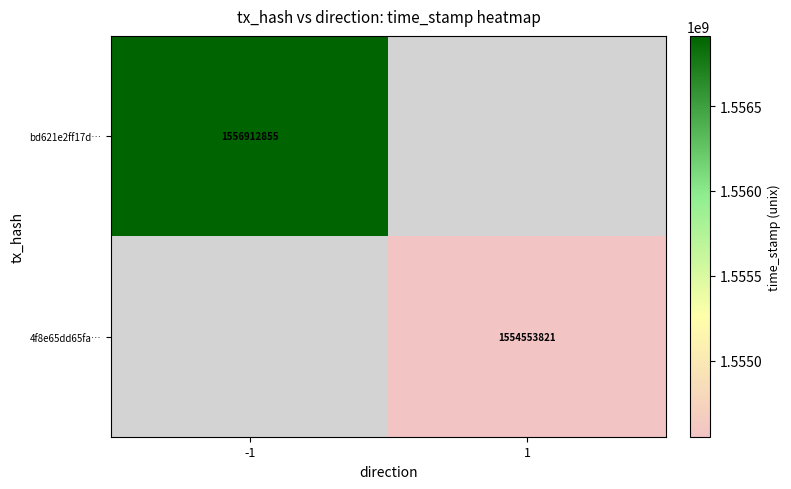

True or false: bd621e2ff17d… has a value of 1556912855 at -1.

True